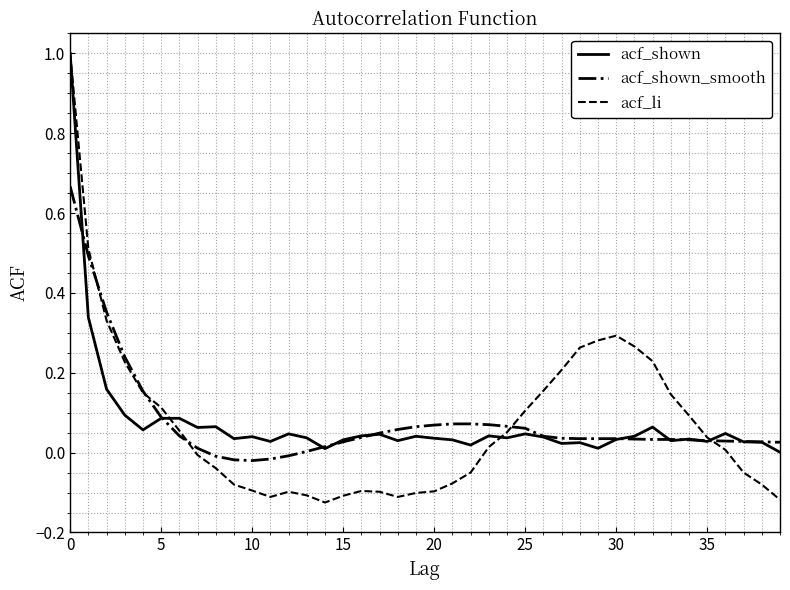

Which series has the largest range (max minus min)?

acf_li